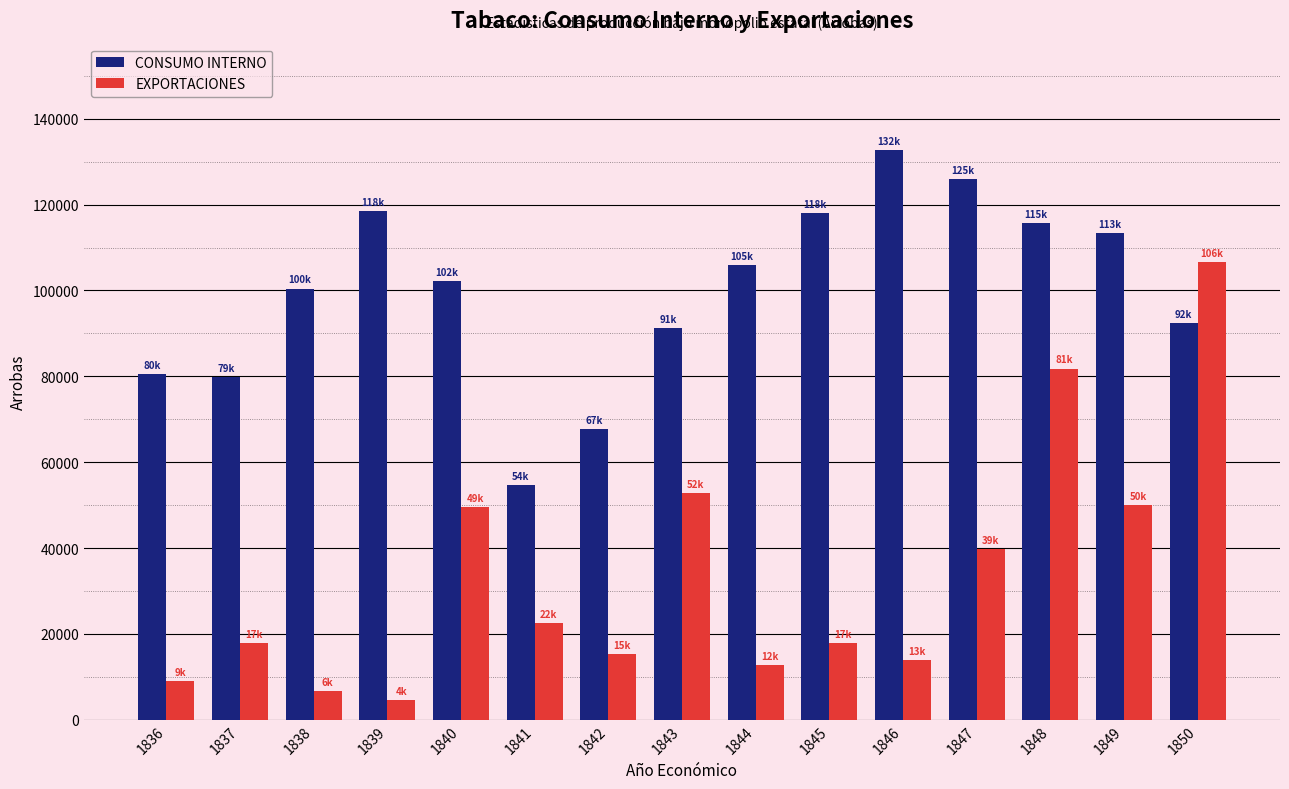

Is it true that CONSUMO INTERNO equals 113282 at 1849?

True